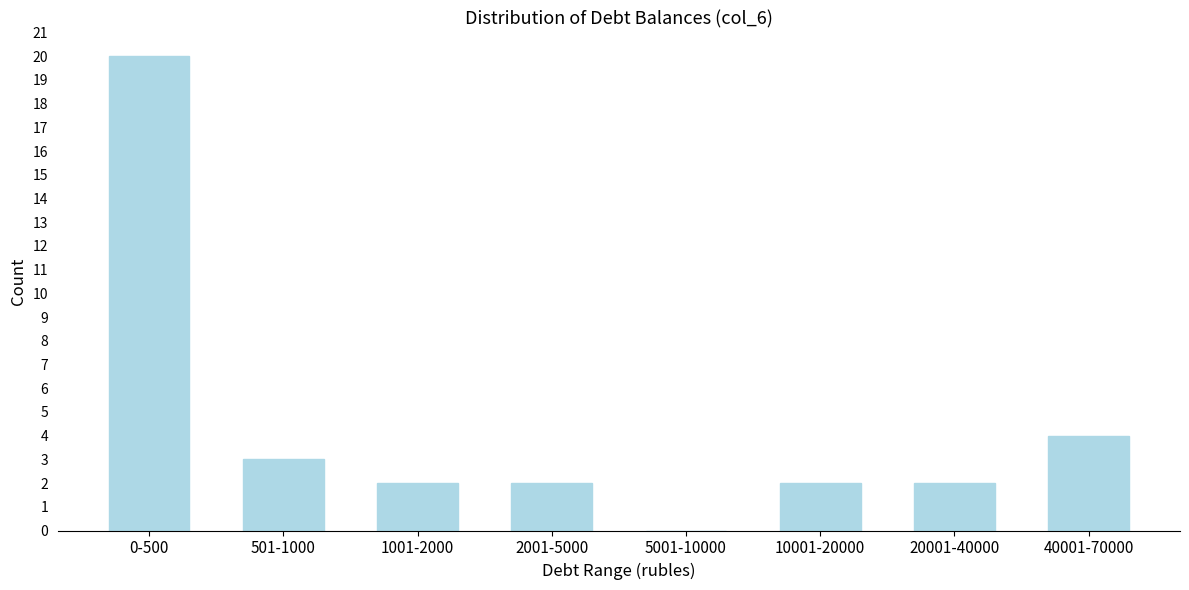

Reading left to right, extract all data points from this chart.

0-500=20	501-1000=3	1001-2000=2	2001-5000=2	5001-10000=0	10001-20000=2	20001-40000=2	40001-70000=4